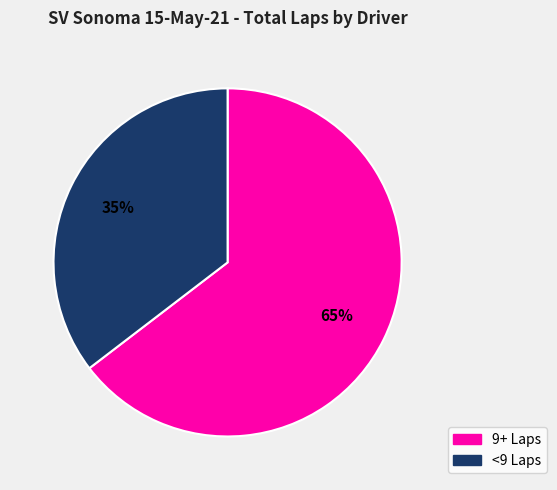

Does any single category account for the majority?

Yes